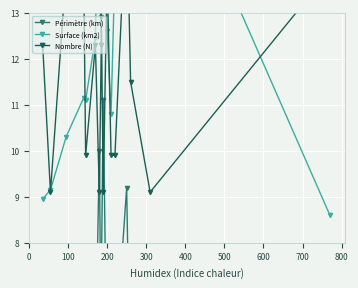

What are all the series names shown in the legend?

Périmètre (km), Surface (km2), Nombre (N)